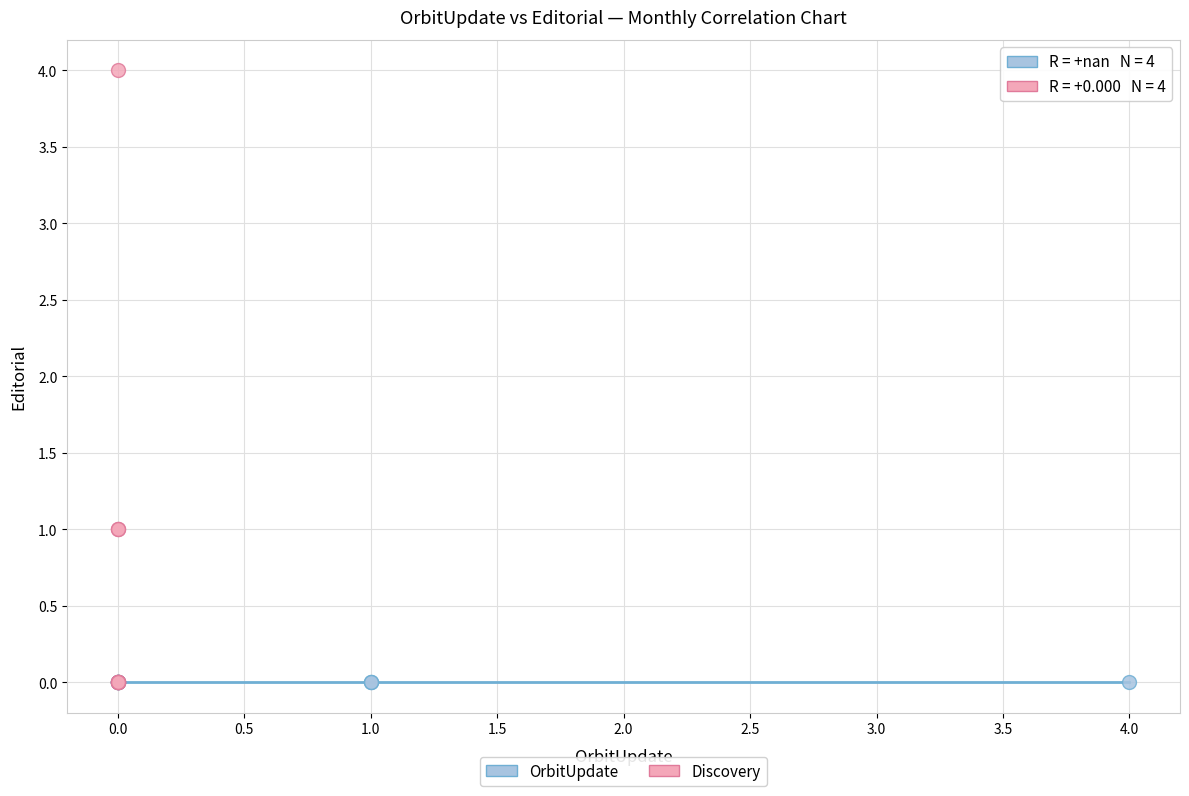

Which series reaches the maximum Y coordinate?

Discovery